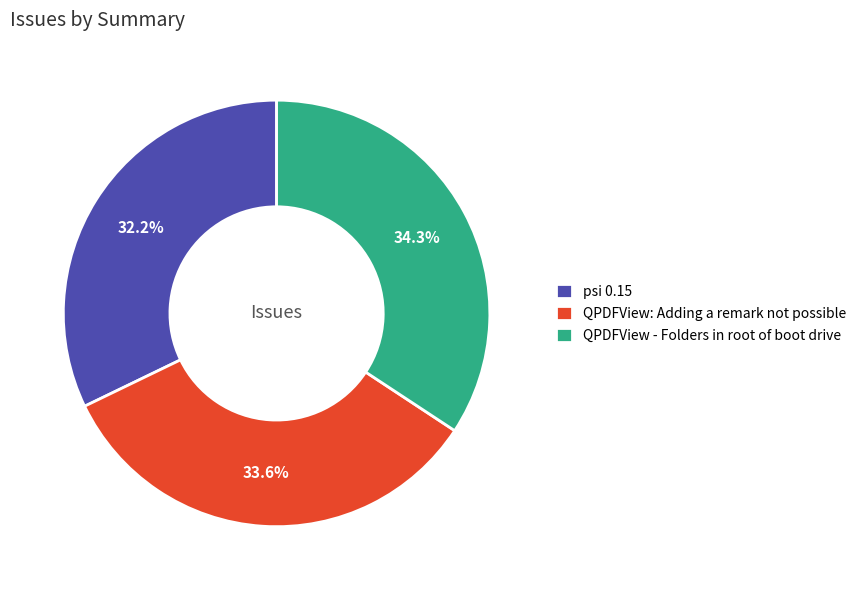

Which has a higher value, psi 0.15 or QPDFView: Adding a remark not possible?

QPDFView: Adding a remark not possible